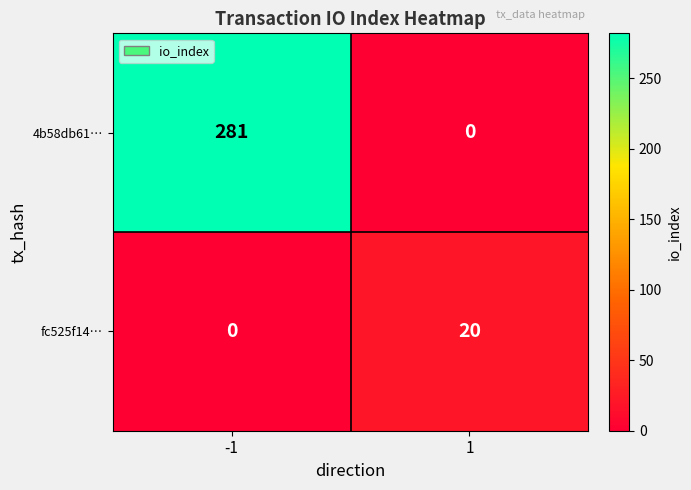

What is the difference between the maximum and minimum values in the 4b58db61… series?

281